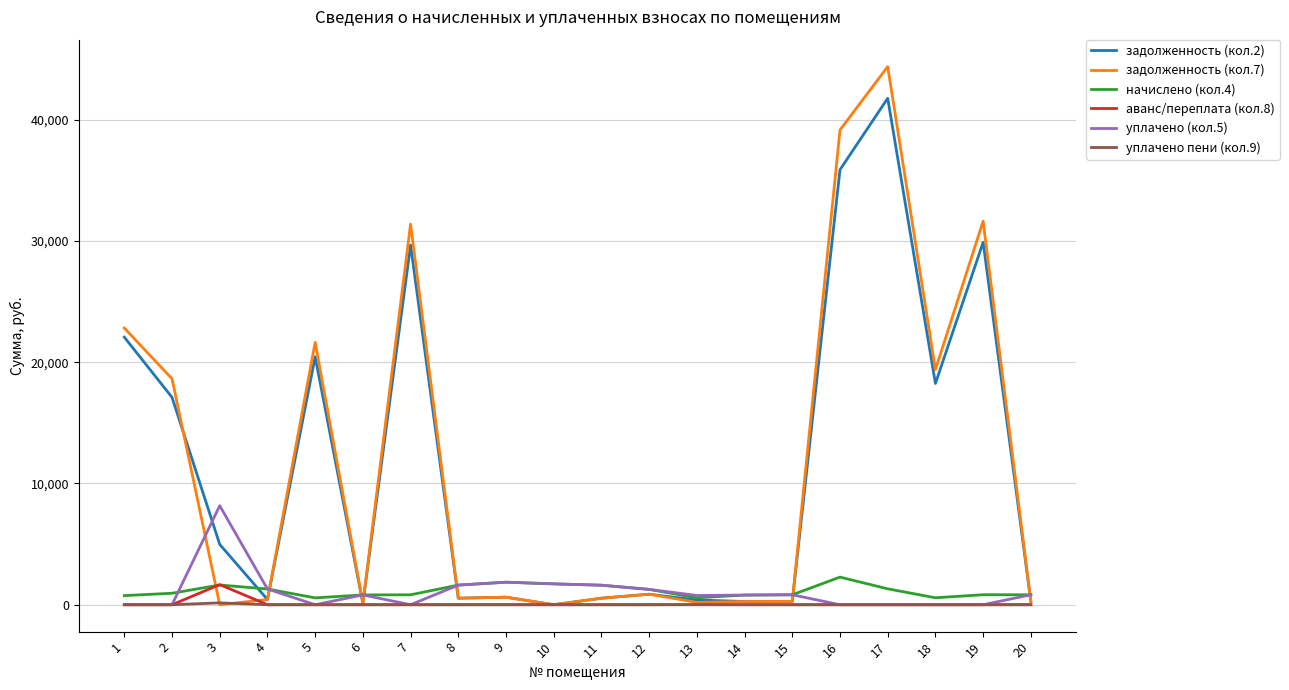

What is the maximum value shown in the chart?

44370.3